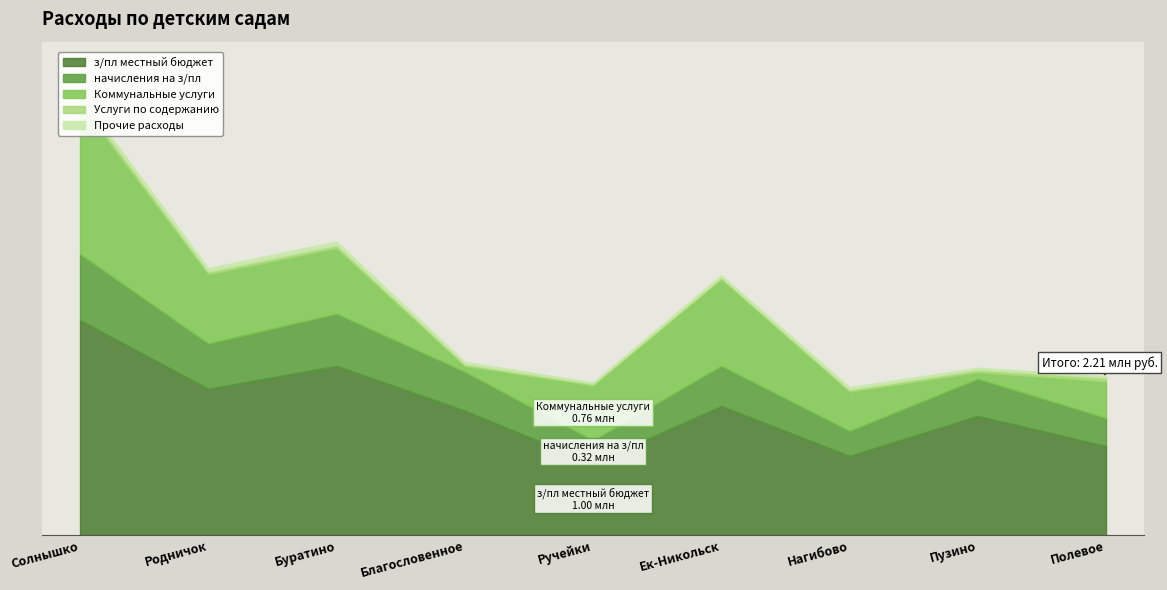

The Услуги по содержанию series shows 46286.9 at Солнышко. True or false?

False